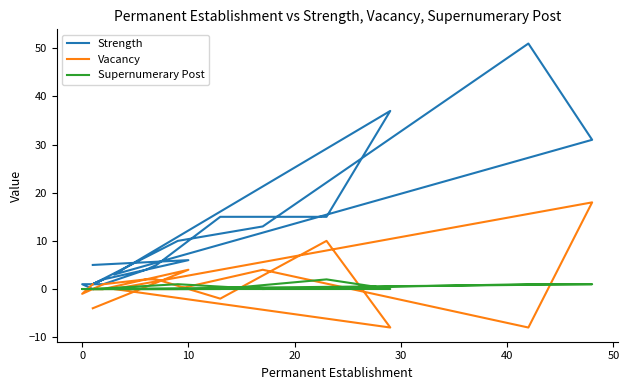

Reading left to right, transcribe all the data shown in this chart.

Strength: 0	0	1	1	4	5	15	15	37	3	31	51	13	10	1	2	1	2	6	5
Vacancy: 1	1	-1	1	2	2	-2	10	-8	0	18	-8	4	0	0	0	0	0	4	-4
Supernumerary Post: 0	0	0	0	0	0	0	2	0	0	1	1	0	1	0	0	0	0	0	0